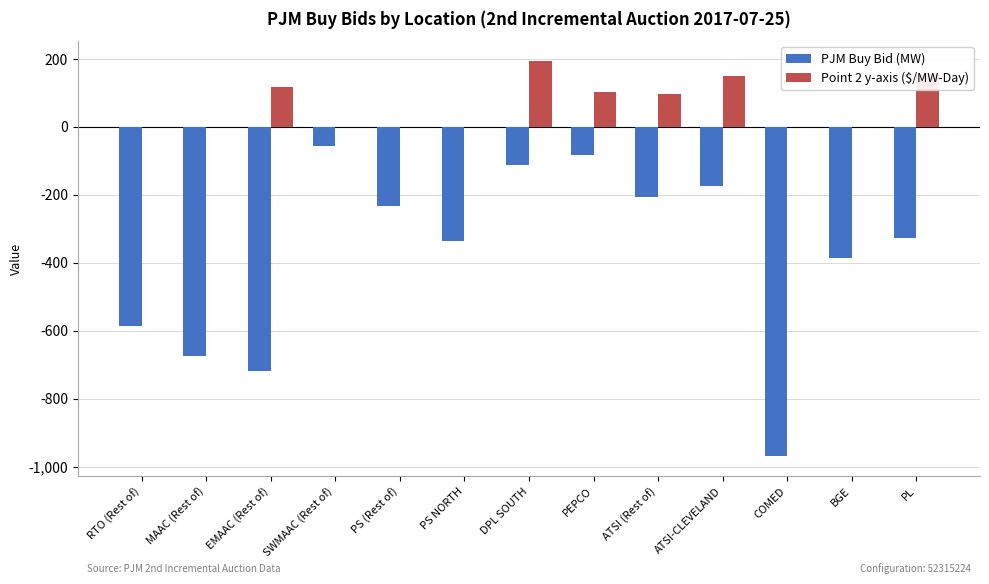

Count the number of data series in this chart.

2